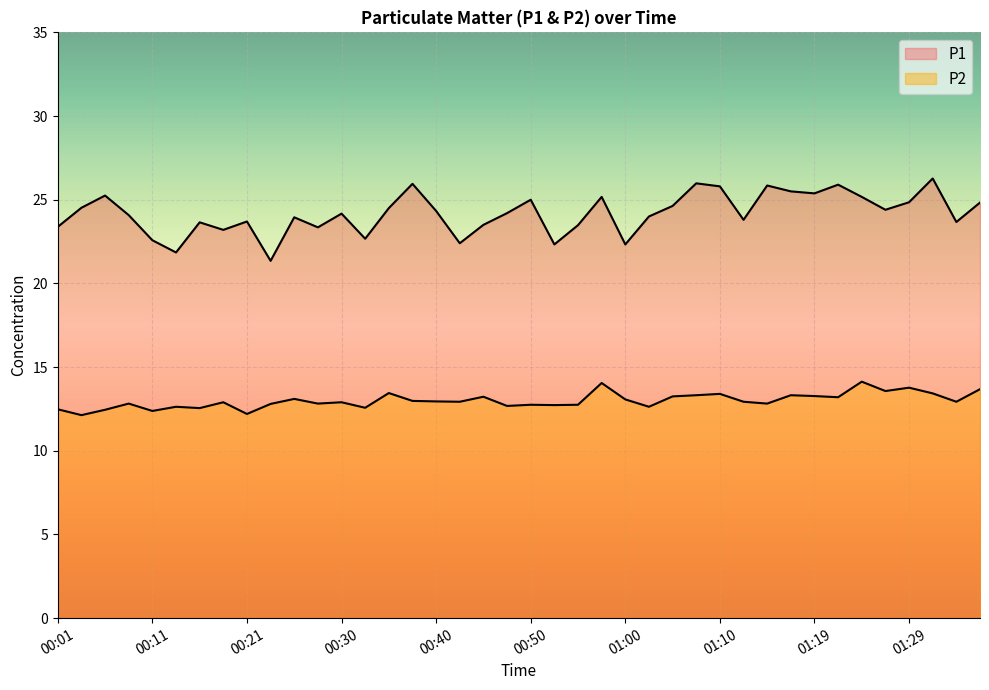

What is the total value across all series at 00:52?

35.1